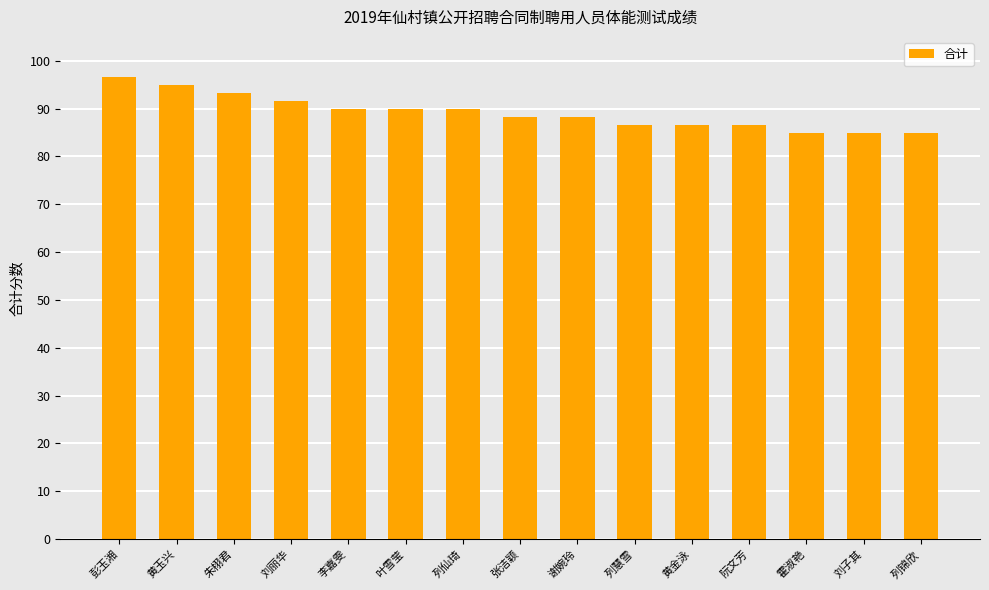

True or false: the data shows 136.2 at 刘丽华.

False